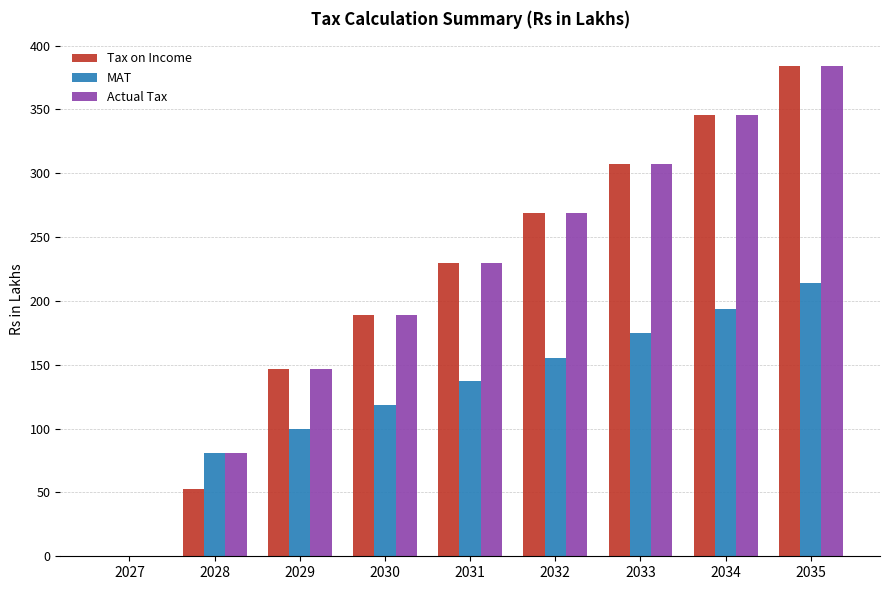

What is the sum of all Actual Tax values?

1951.9